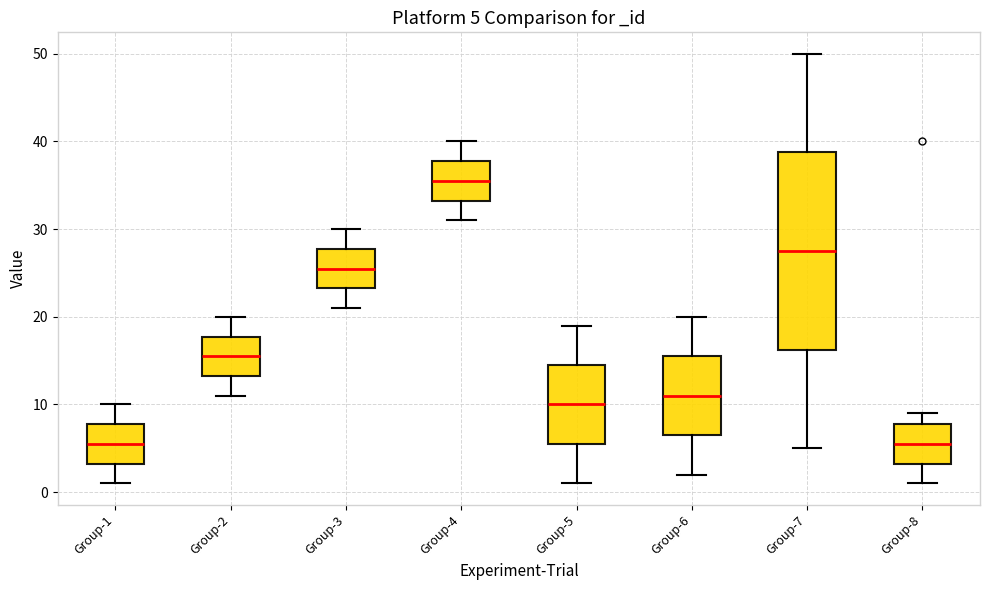

Which box is the tallest, from its lower edge to its upper edge?

Group-7